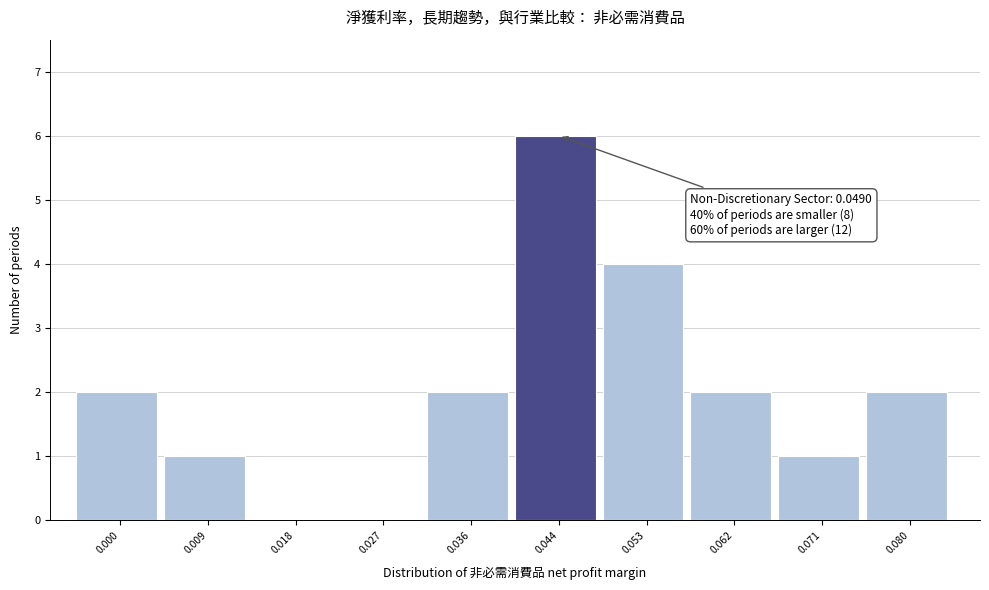

Reading right to left, list all the values displayed in this chart.

0.080=2	0.071=1	0.062=2	0.053=4	0.044=6	0.036=2	0.027=0	0.018=0	0.009=1	0.000=2